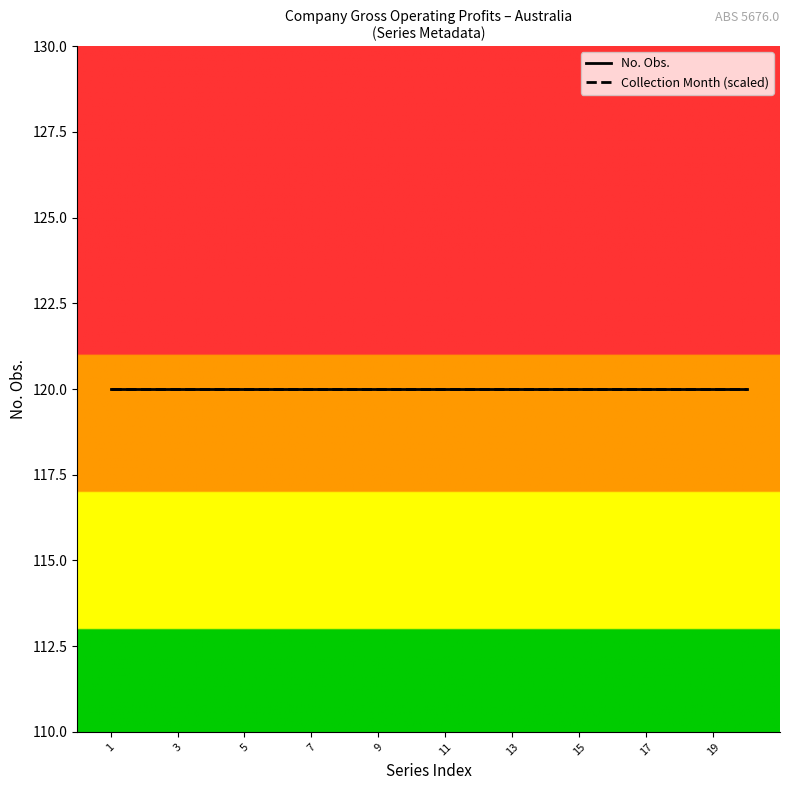

True or false: No. Obs. and Collection Month intersect in this chart.

False